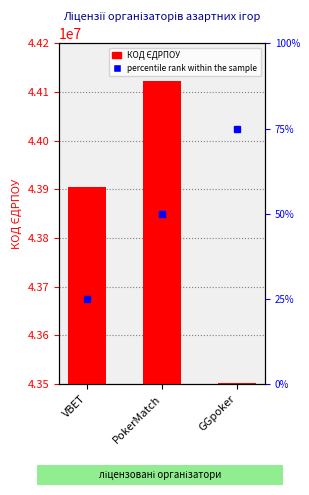

Is the value of percentile rank within the sample at GGpoker greater than the value of КОД ЄДРПОУ at GGpoker?

No